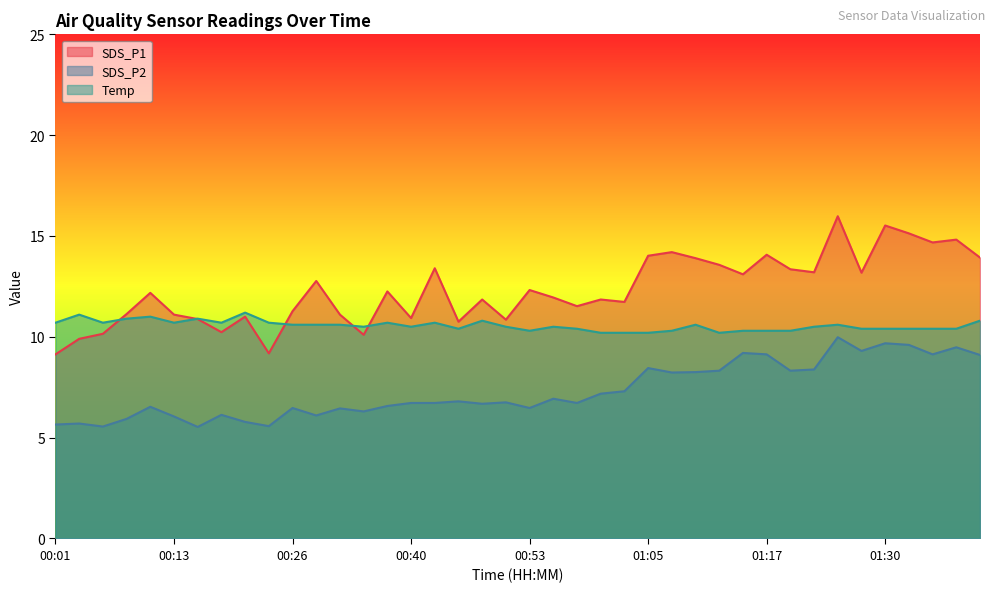

What is the sum of all SDS_P1 values?

492.2